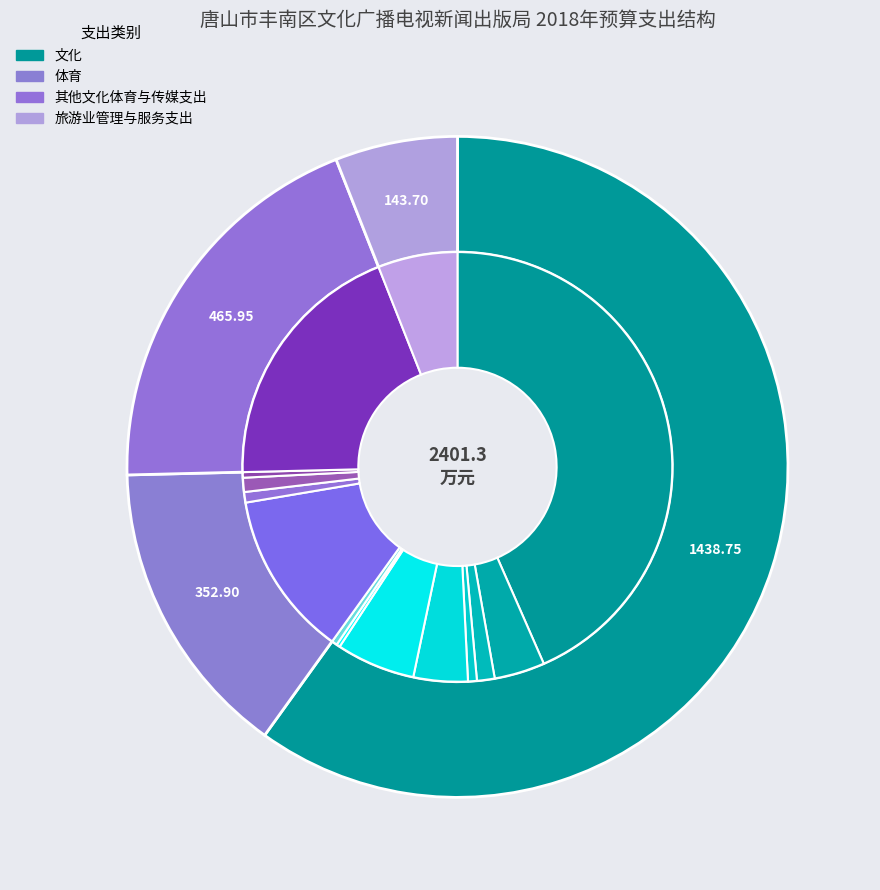

To the nearest percent, what is the average slice percentage?

25%